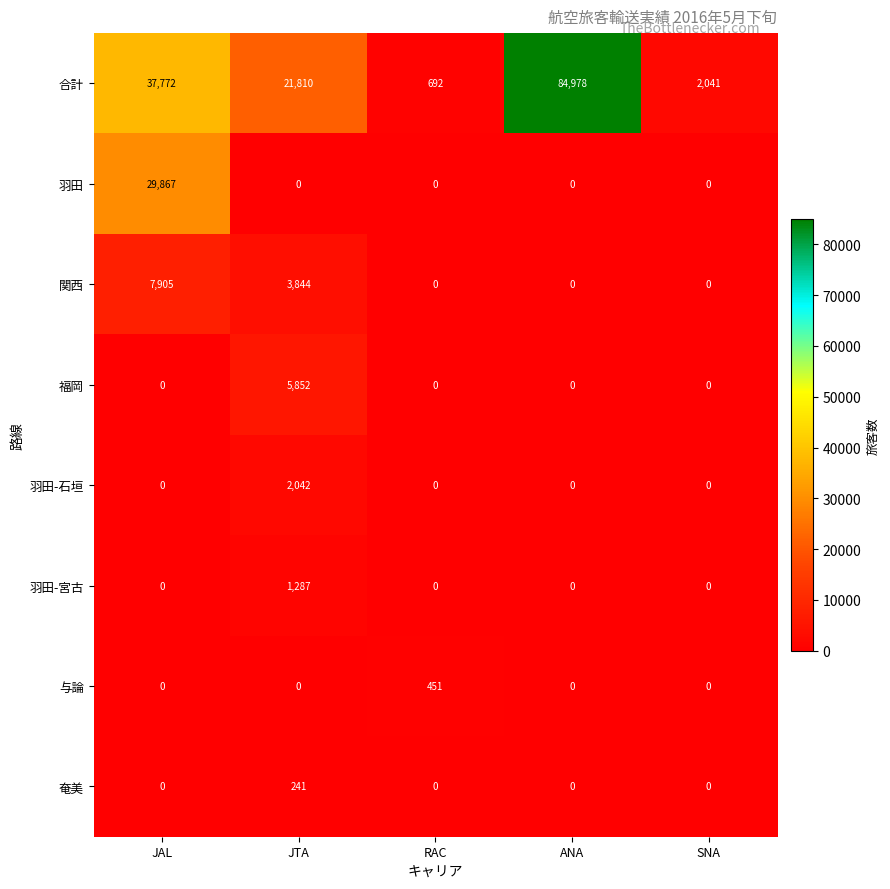

At how many categories does at least one series exceed 48428?

1